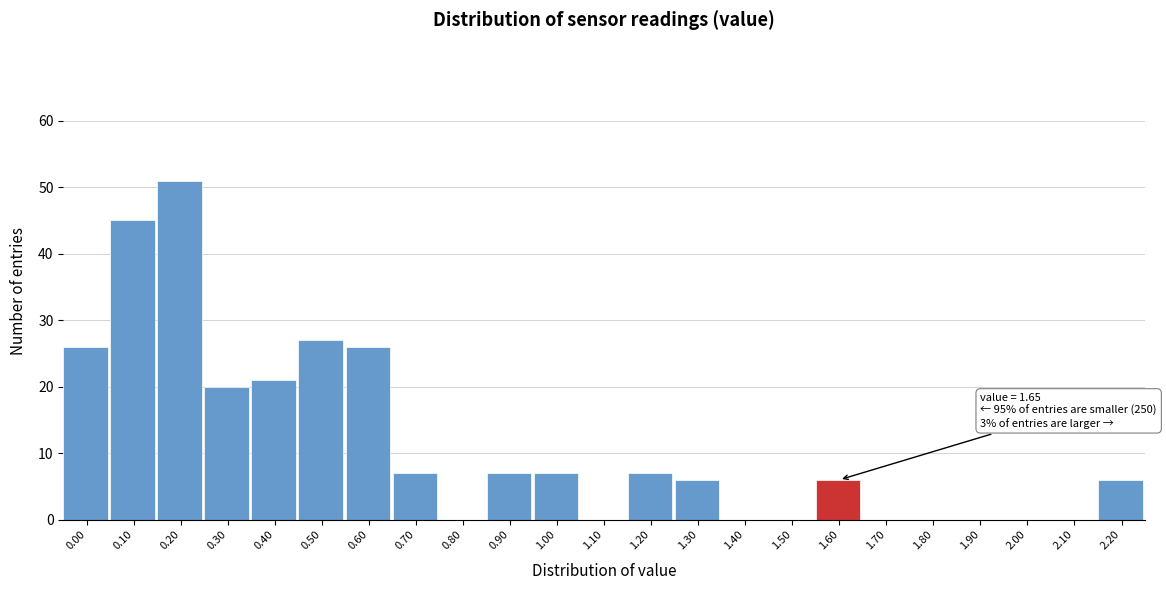

Reading left to right, transcribe all the data shown in this chart.

0.00=26	0.10=45	0.20=51	0.30=20	0.40=21	0.50=27	0.60=26	0.70=7	0.80=0	0.90=7	1.00=7	1.10=0	1.20=7	1.30=6	1.40=0	1.50=0	1.60=6	1.70=0	1.80=0	1.90=0	2.00=0	2.10=0	2.20=6